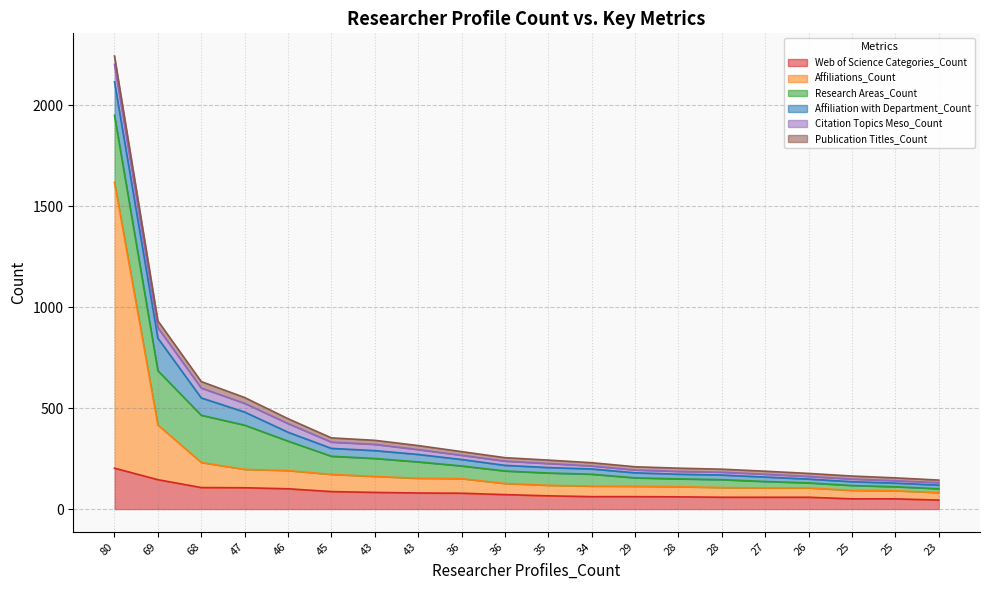

What is the value of the Citation Topics Meso_Count point at the 18th from the left?

13